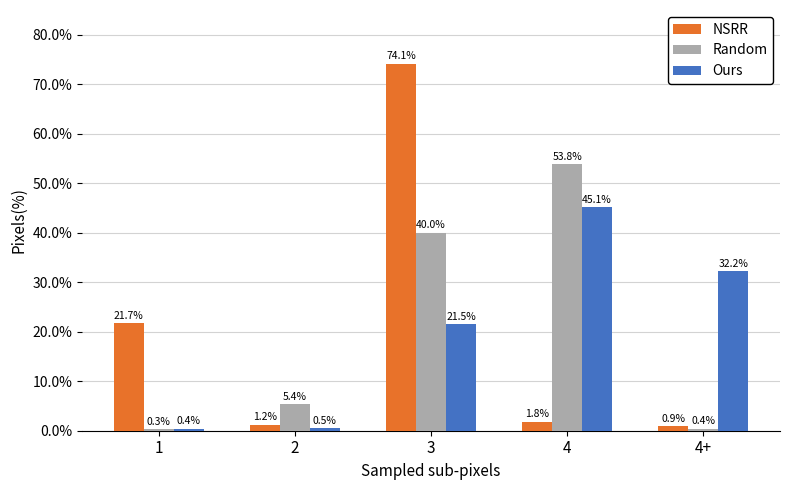

Which category has the highest value in the Ours series?

4